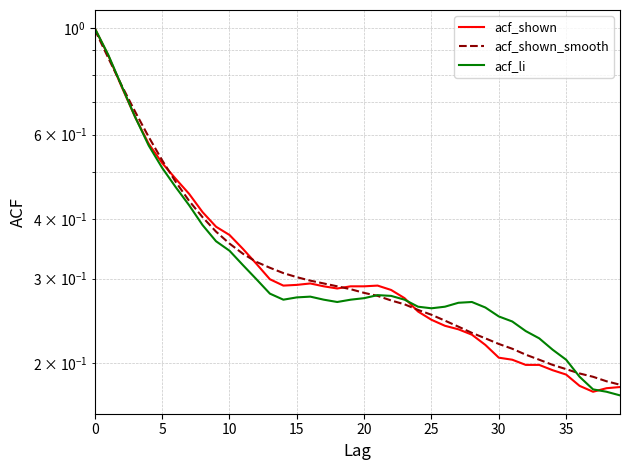

What is the value of the acf_shown_smooth point at the 19th from the left?

0.3